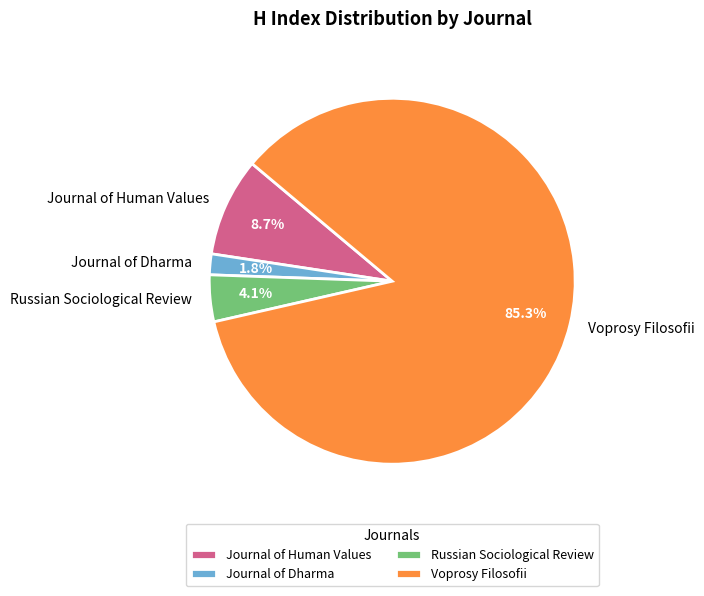

Does any single category account for the majority?

Yes